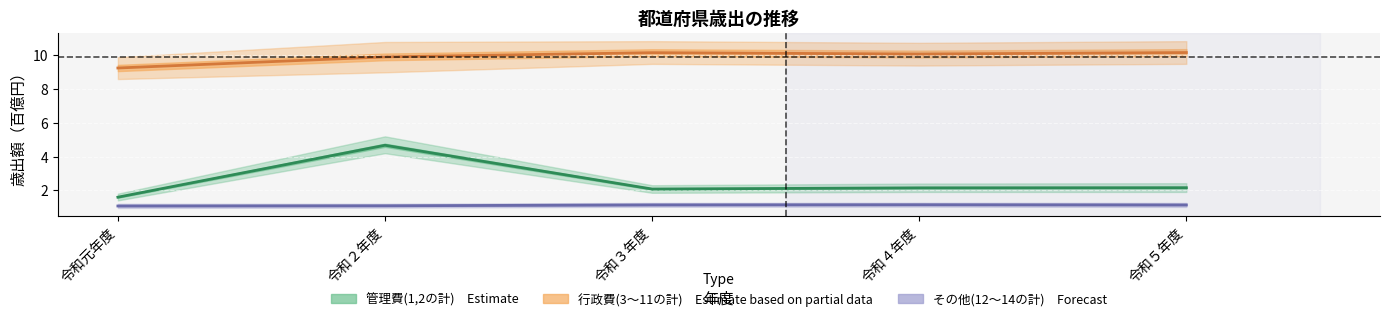

At which category does その他(12～14の計) reach its first local peak?

令和４年度